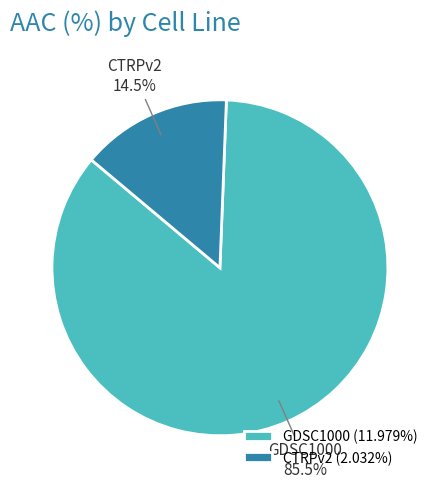

What is the smallest slice in the pie chart?

CTRPv2